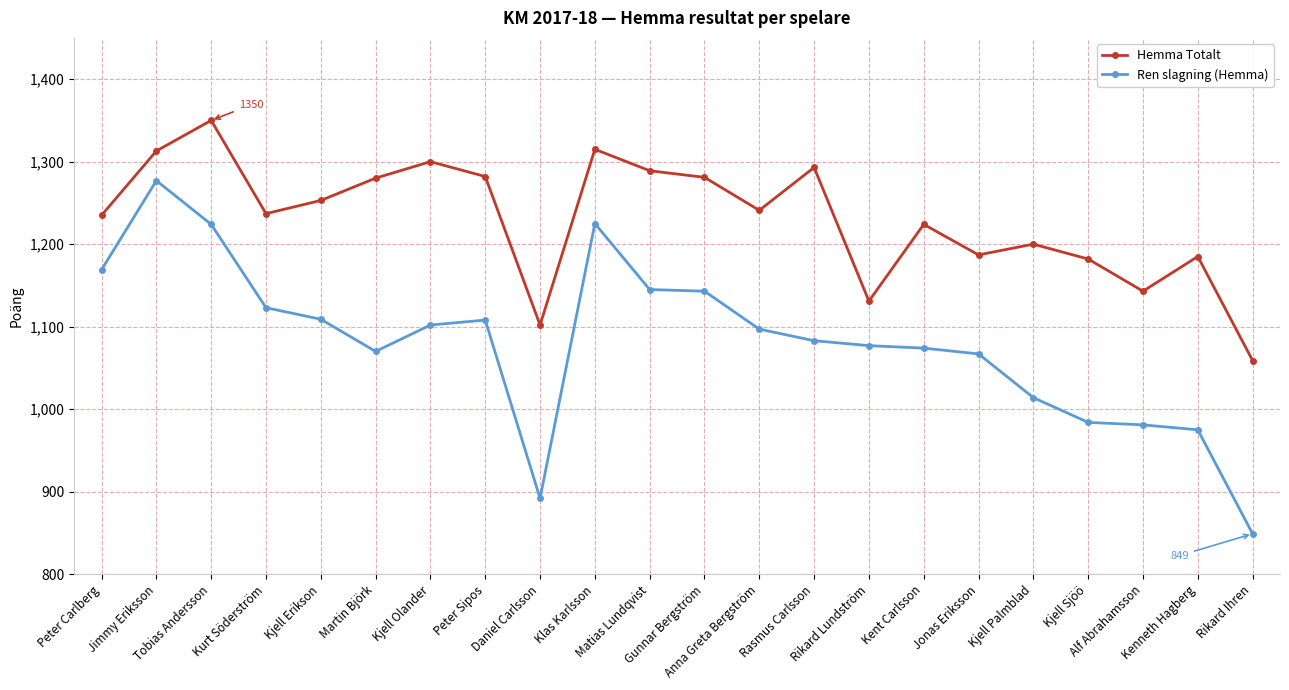

True or false: Hemma Totalt and Ren slagning (Hemma) cross at least once.

False